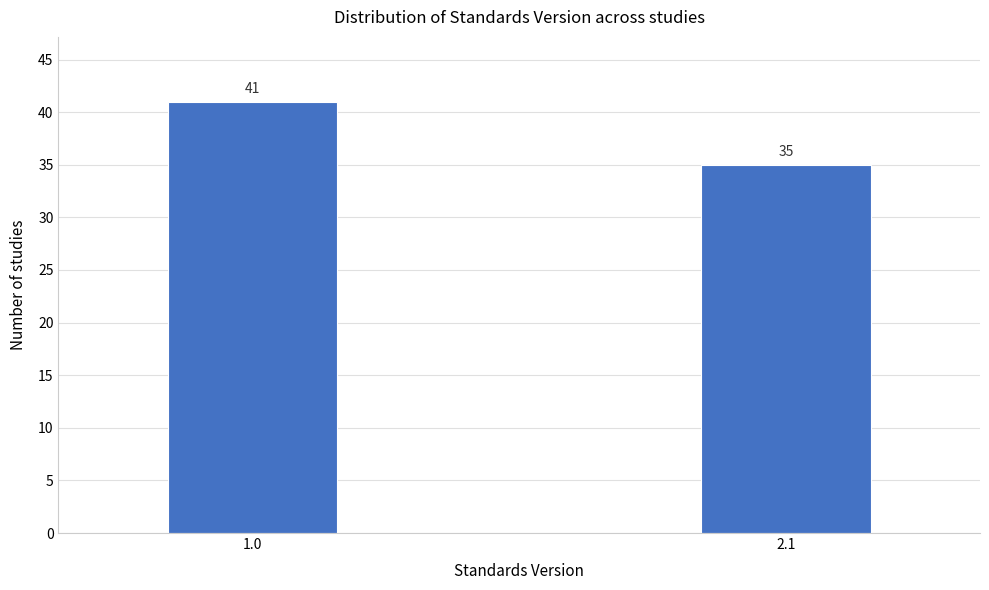

Reading left to right, extract all data points from this chart.

41	35